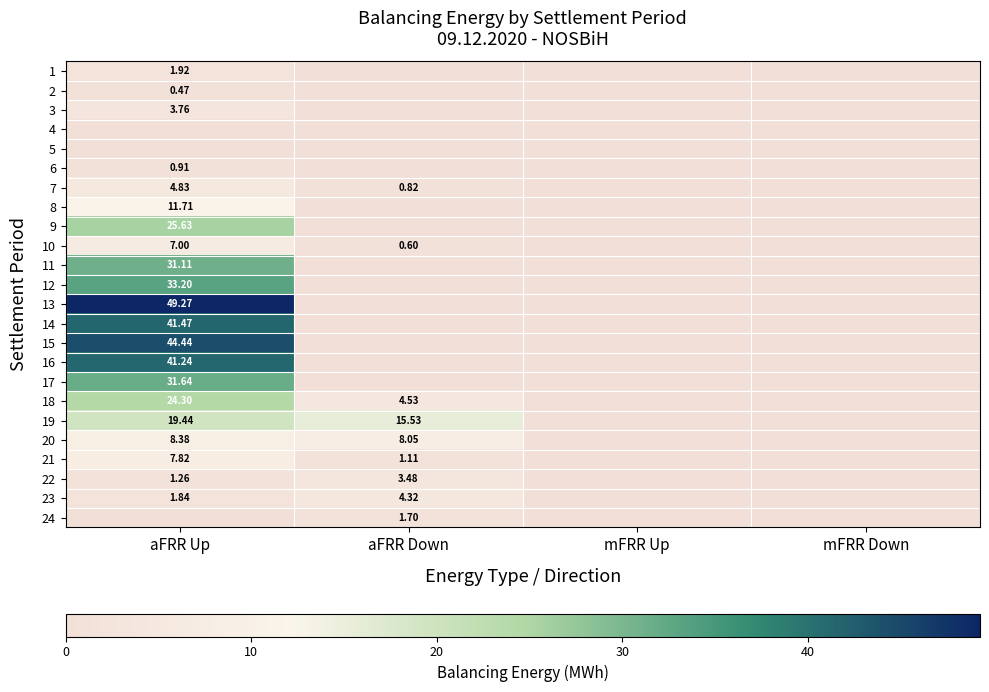

Which series has the widest spread of values?

13